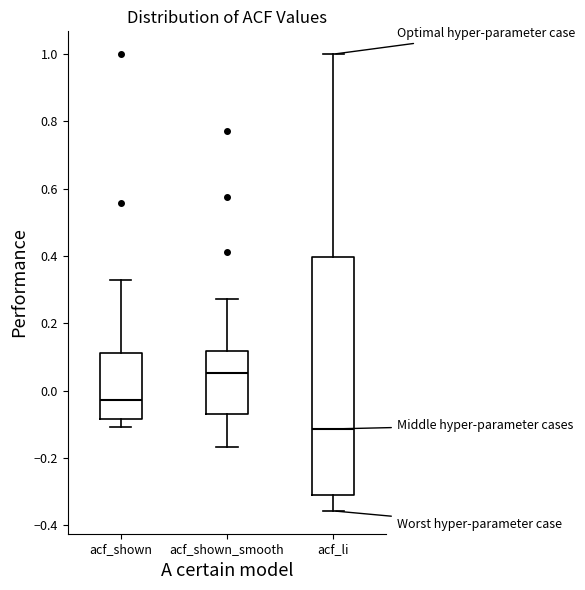

Comparing the boxes themselves (not the whiskers), which one is the tallest?

acf_li